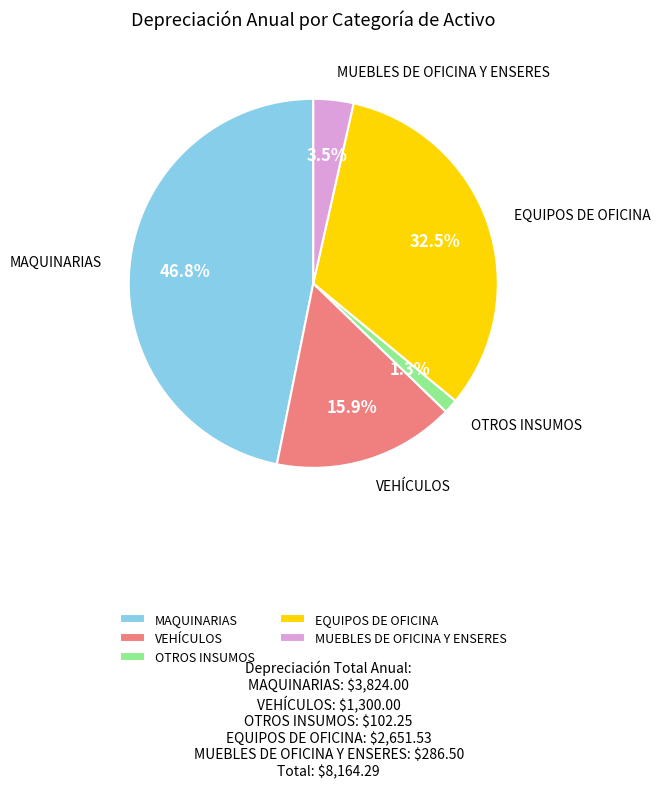

Is the sum of VEHÍCULOS and MUEBLES DE OFICINA Y ENSERES greater than half?

No